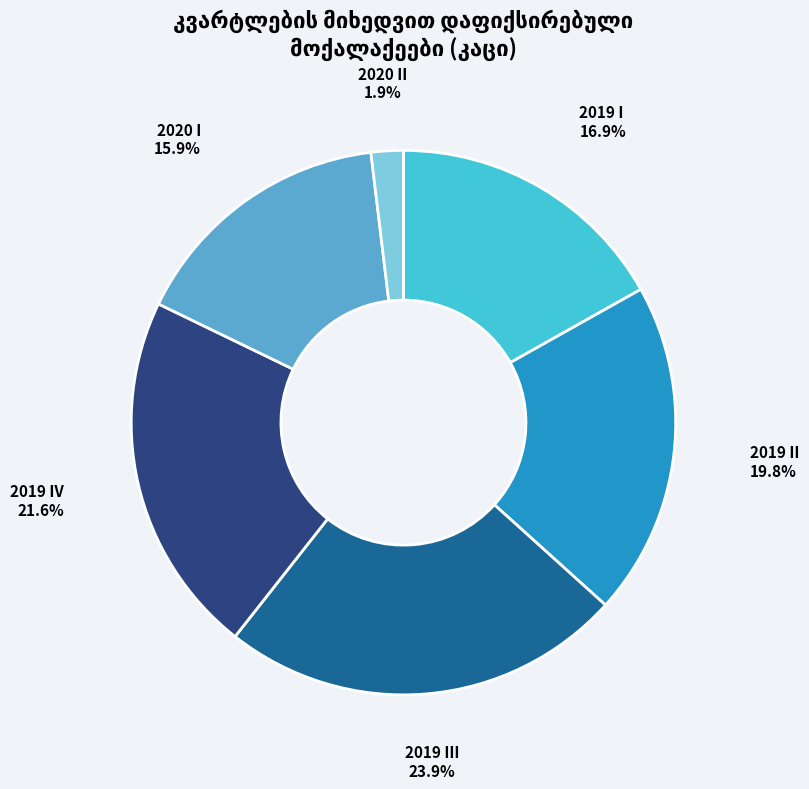

Is there a majority slice in this chart?

No